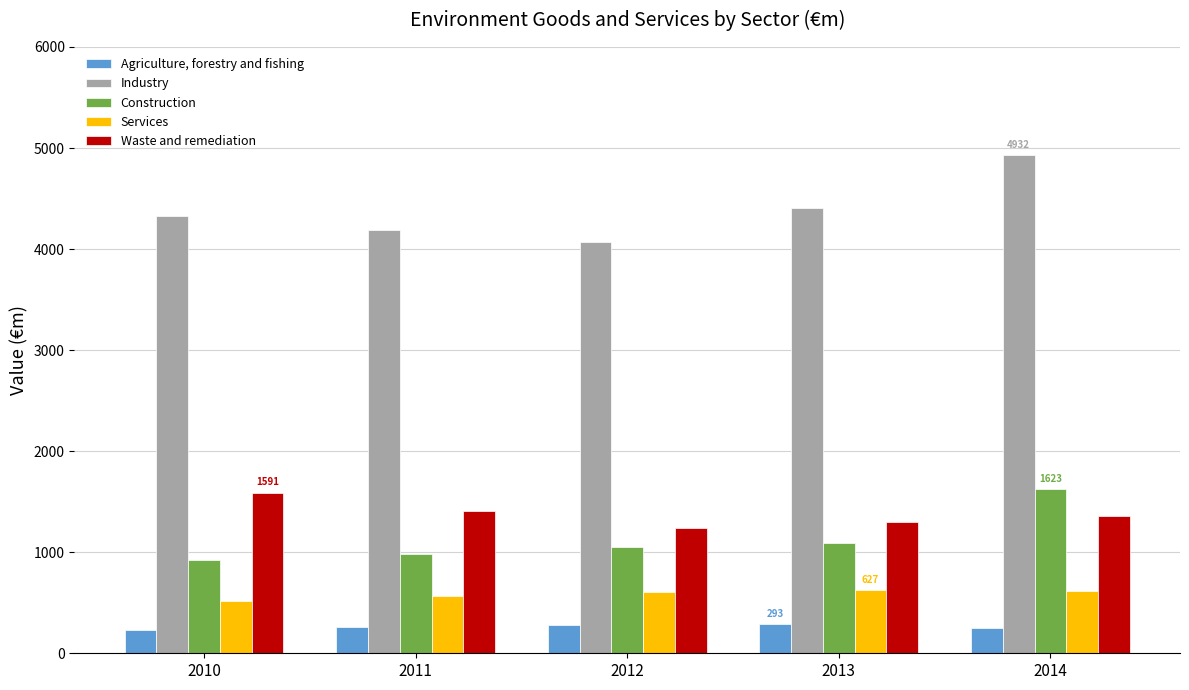

Which series has the largest range (max minus min)?

Industry